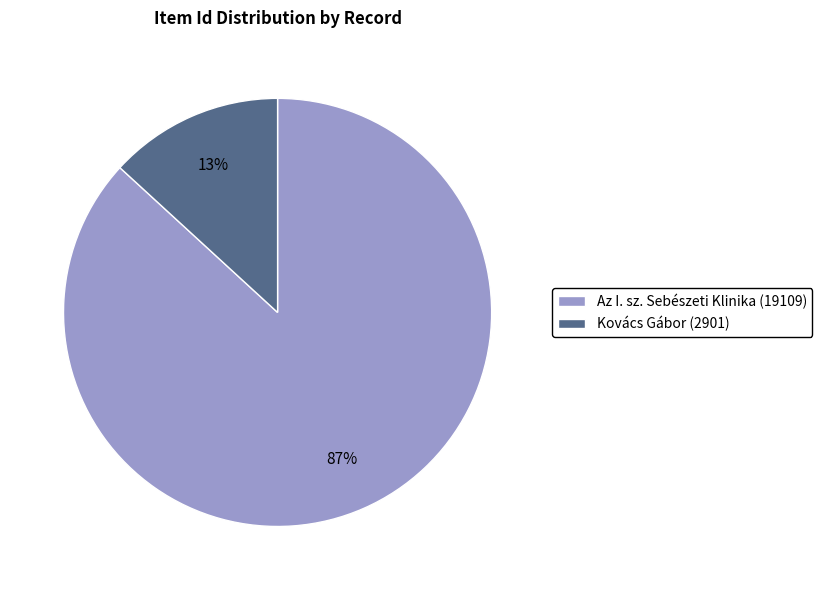

Is it true that Az I. sz. Sebészeti Klinika (19109) is 87% of the pie?

True